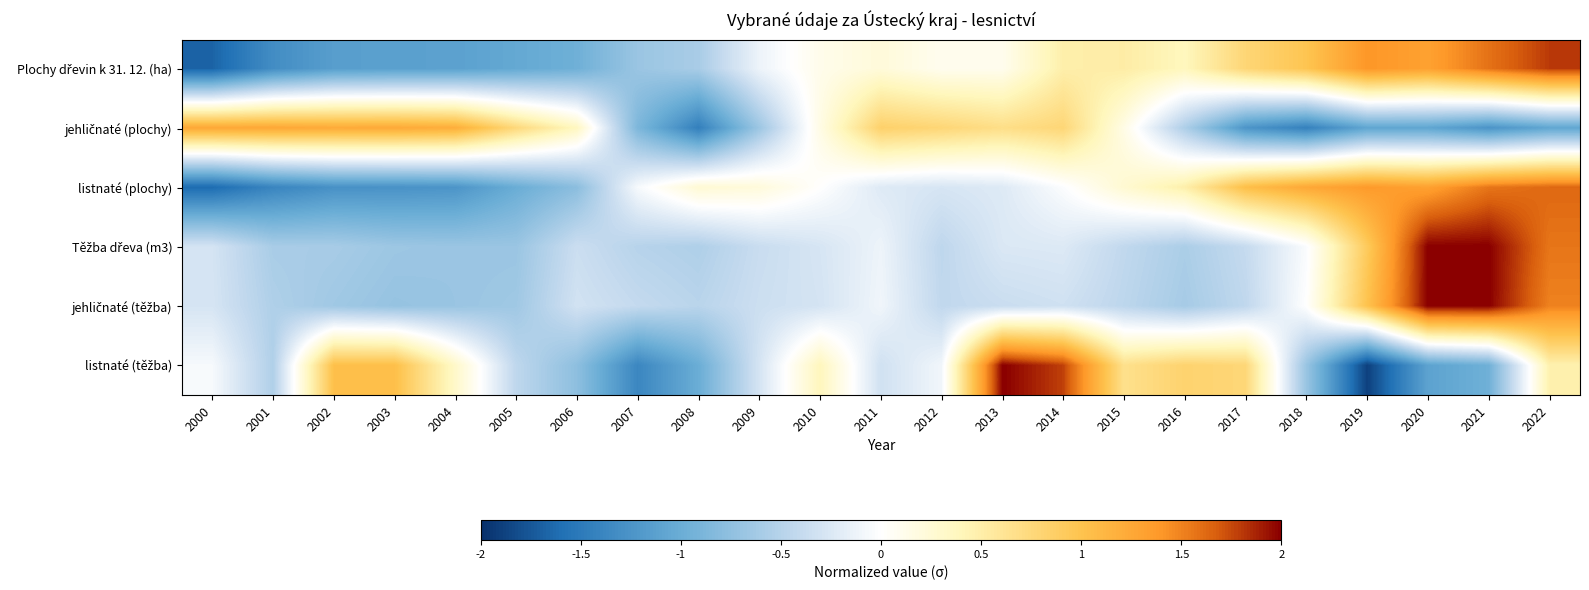

What is the total value across all series at 2002?

-1.4